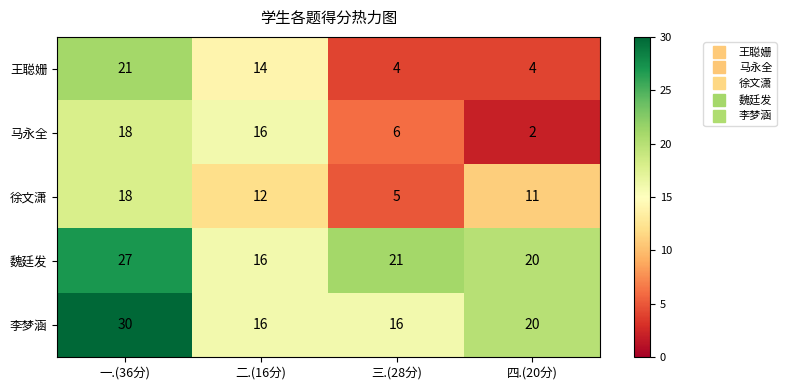

Which category has the lowest value across all series?

四.(20分)